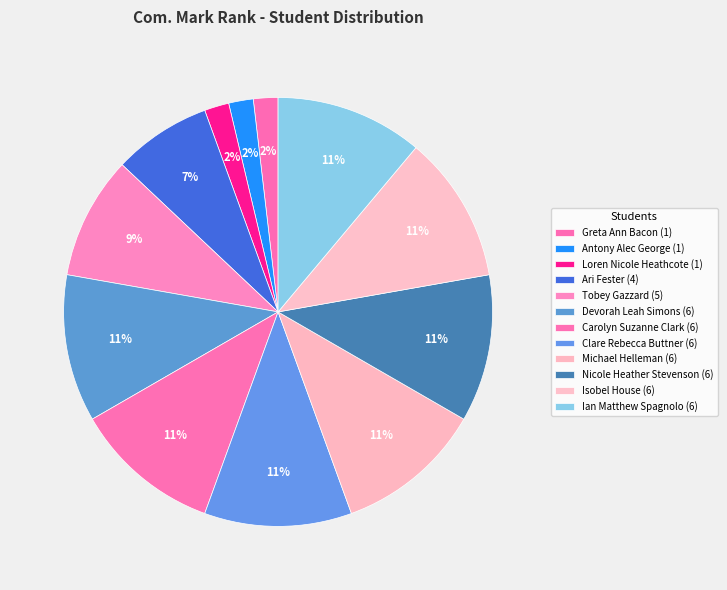

How many segments does this pie chart have?

12